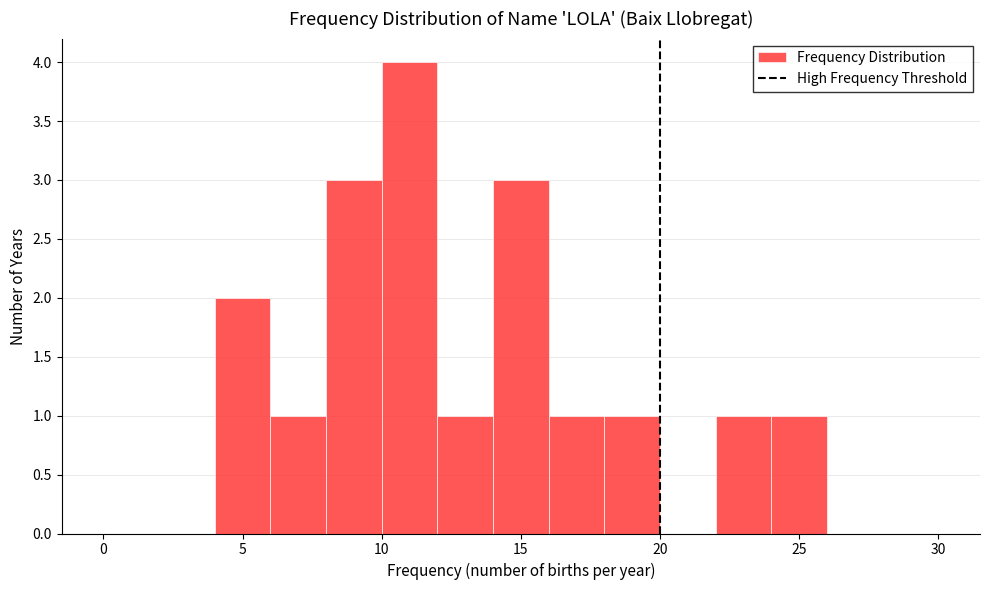

Reading left to right, transcribe this chart: for each bar, give the range it covers on the x-axis and its height. The values are not printed on the chart, so give them approximately, as read against the axis.

0 to 2: 0
2 to 4: 0
4 to 6: 2
6 to 8: 1
8 to 10: 3
10 to 12: 4
12 to 14: 1
14 to 16: 3
16 to 18: 1
18 to 20: 1
20 to 22: 0
22 to 24: 1
24 to 26: 1
26 to 28: 0
28 to 30: 0